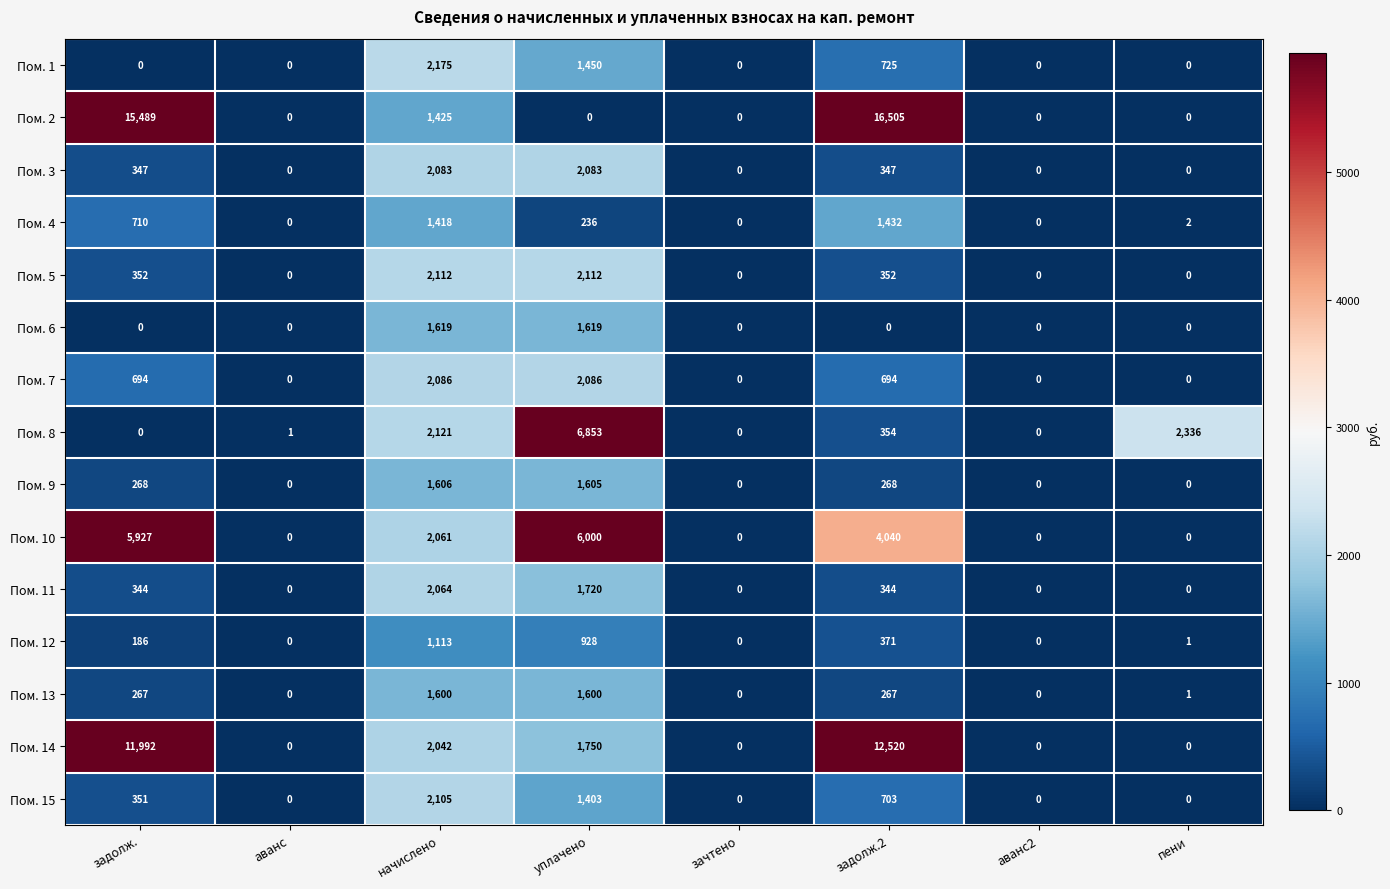

What is the greatest value displayed?

16505